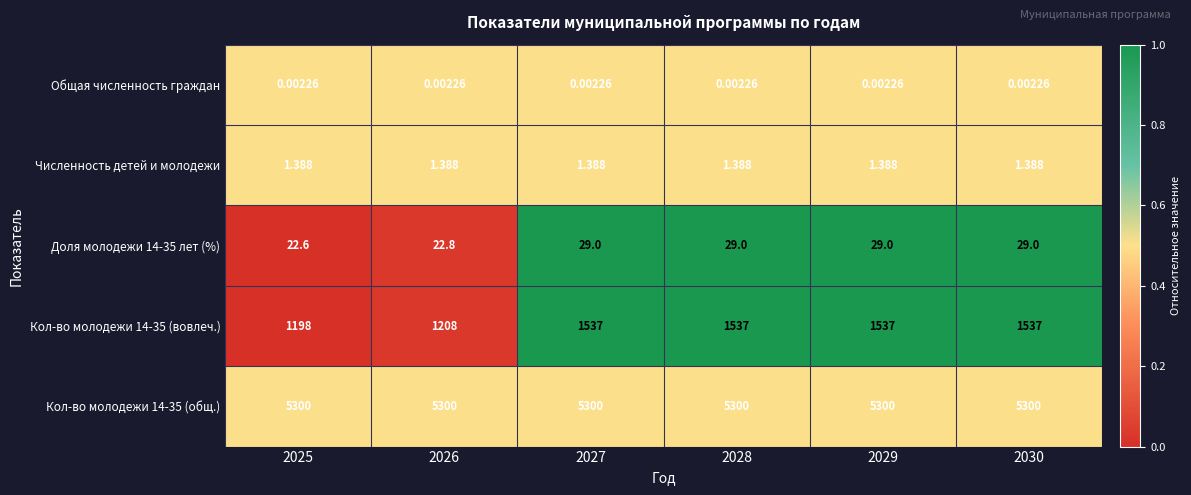

Is the value of Кол-во молодежи 14-35 (вовлеч.) at 2028 greater than the value of Доля молодежи 14-35 лет (%) at 2030?

Yes